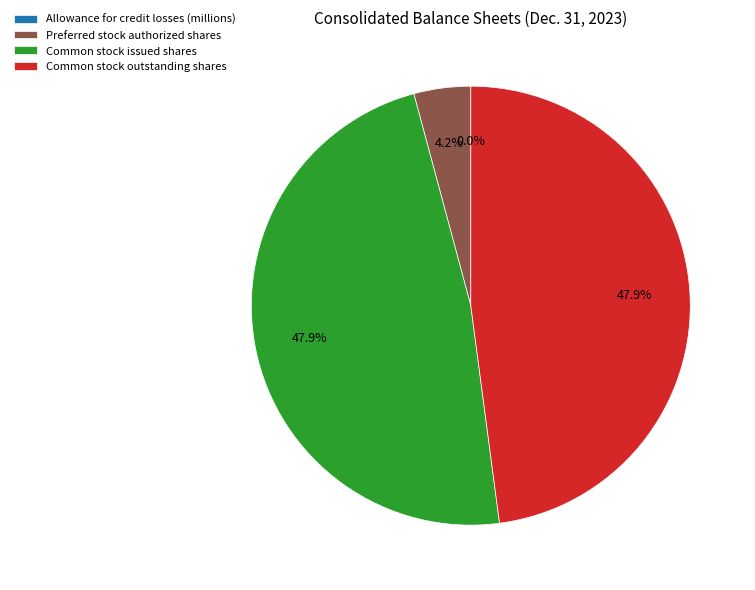

Does Common stock outstanding shares represent more than half of the total?

No